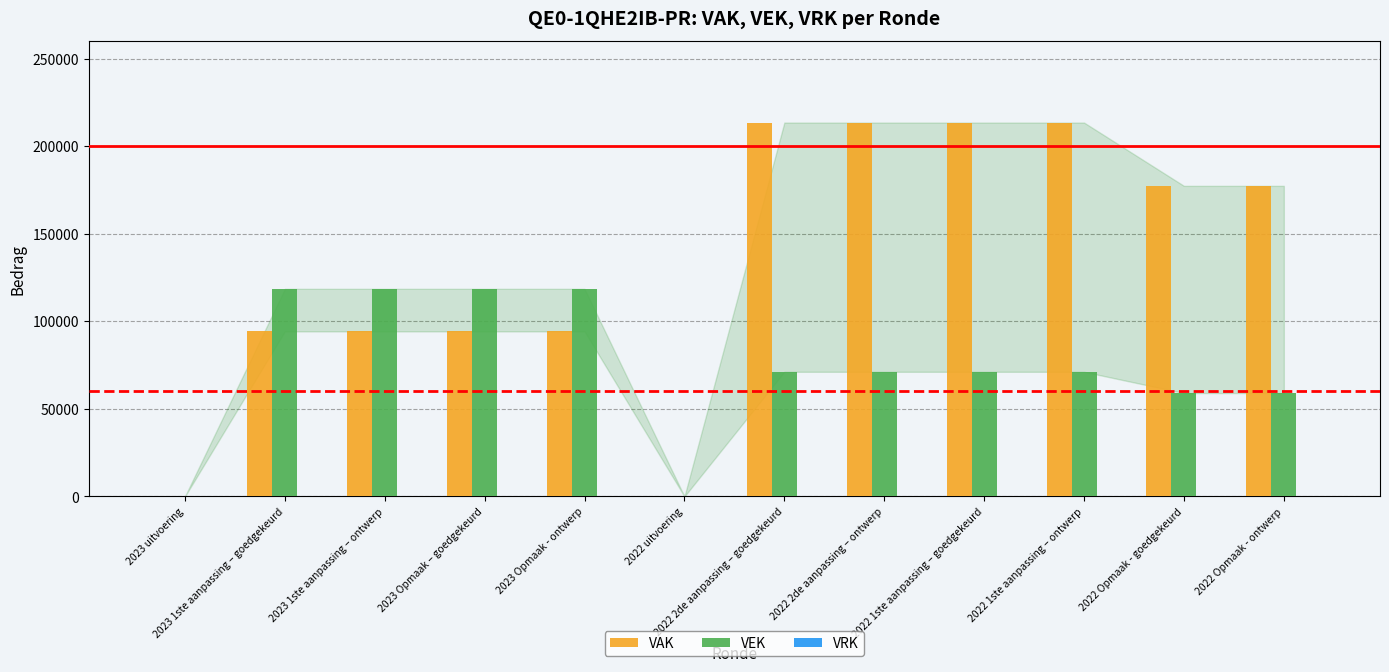

Is the value of VEK at 2022 Opmaak - ontwerp greater than the value of VAK at 2022 2de aanpassing – ontwerp?

No